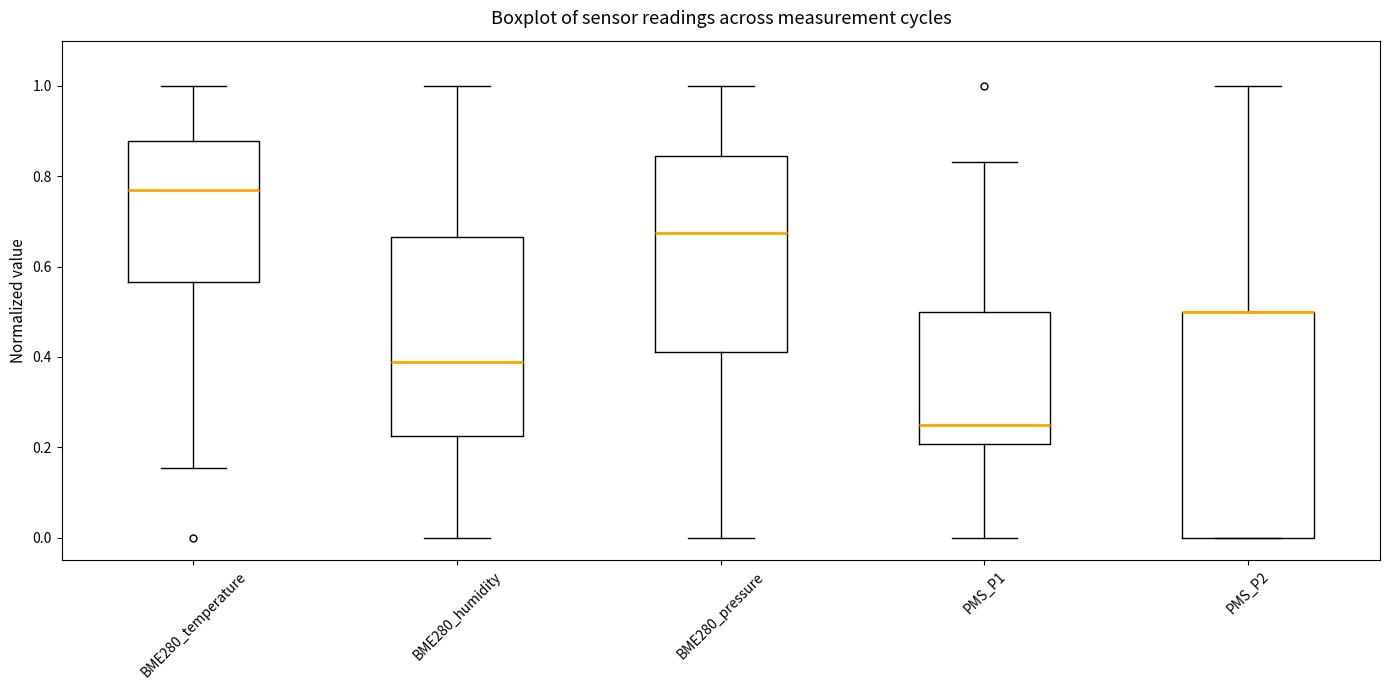

Reading left to right, transcribe this box plot: for each box, give where its median line is, the range the box spans, and where its two whiskers end, as read against the y-axis. The values are not printed on the chart, so give them approximately, as read against the axis.

BME280_temperature: median 0.76, box 0.56 to 0.88, whiskers 0.16 to 1.00
BME280_humidity: median 0.38, box 0.22 to 0.66, whiskers 0.00 to 1.00
BME280_pressure: median 0.68, box 0.42 to 0.84, whiskers 0.00 to 1.00
PMS_P1: median 0.26, box 0.20 to 0.50, whiskers 0.00 to 0.84
PMS_P2: median 0.50 (drawn on the box's upper edge), box 0.00 to 0.50, whiskers 0.00 to 1.00